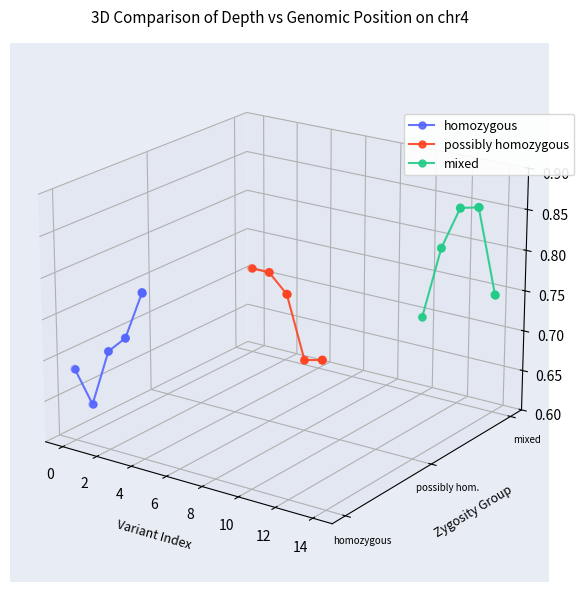

Is the value of mixed at 6 greater than the value of homozygous at 0?

Yes